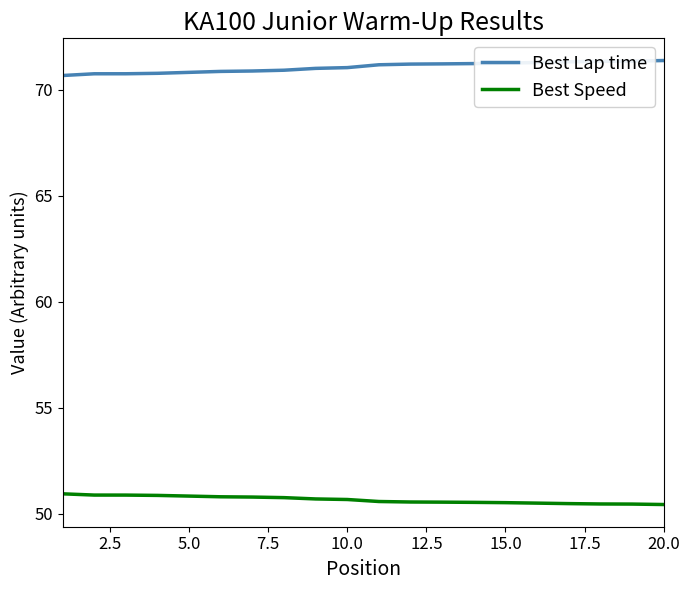

What is the difference between the maximum and minimum values in the Best Speed series?

0.5